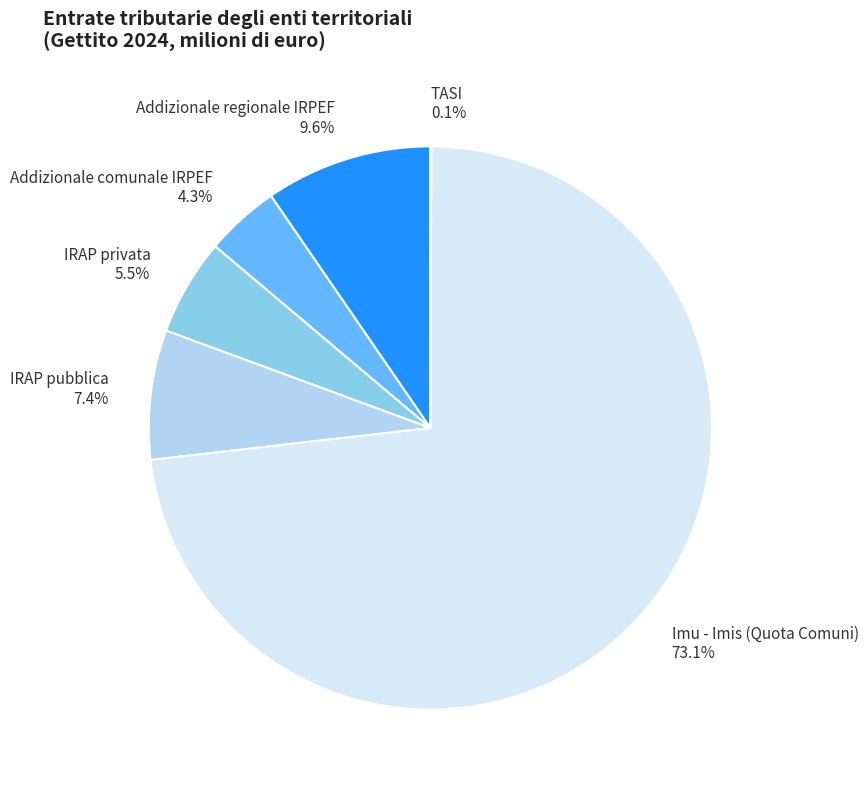

What portion of the pie excludes Addizionale comunale IRPEF?

95.7%